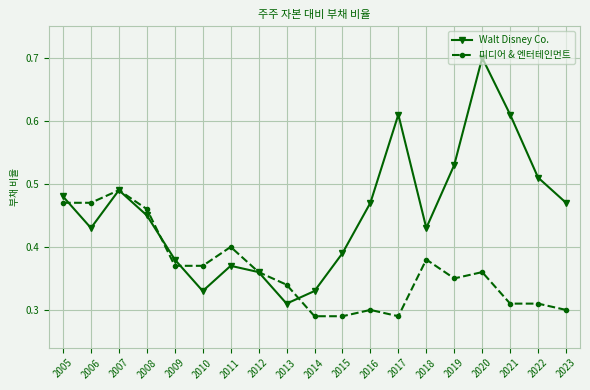

The value of 미디어 & 엔터테인먼트 at 2019 is 0.6. True or false?

False